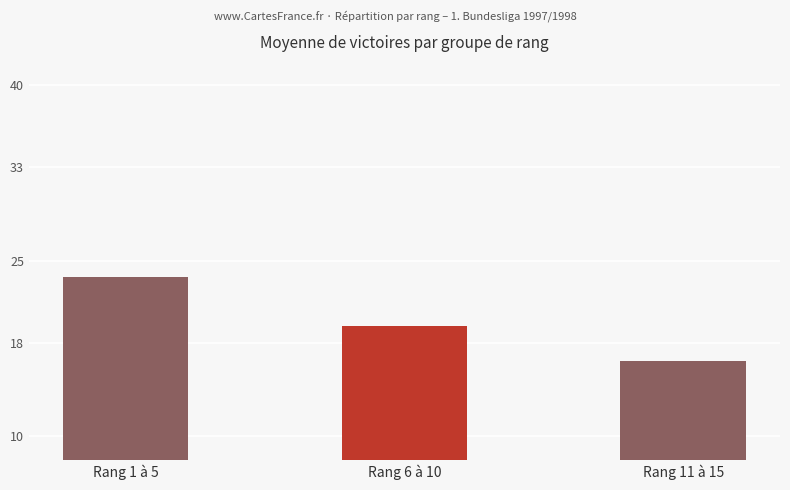

Is it true that the value at Rang 6 à 10 is 19.4?

True